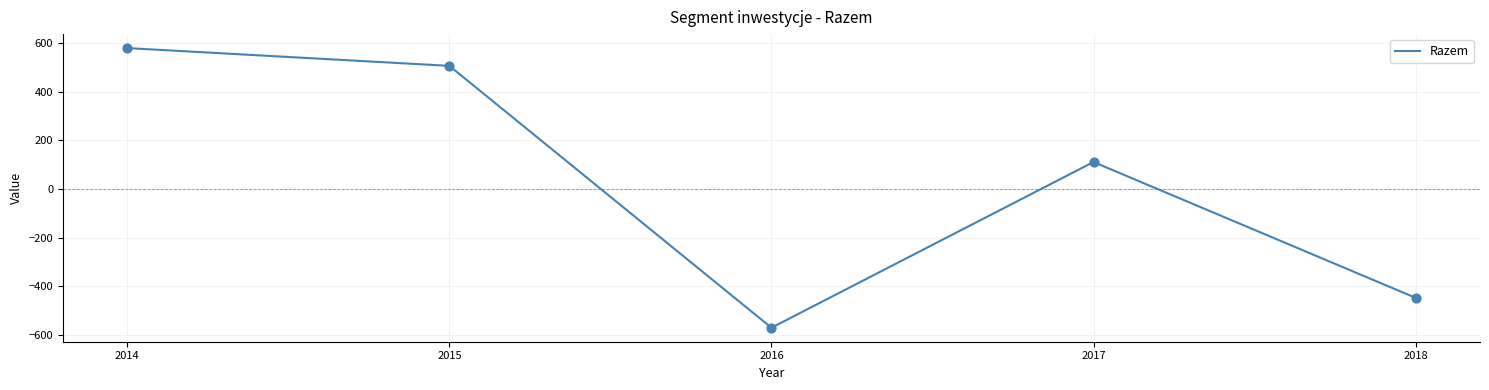

Between 2018 and 2016, which is larger?

2018